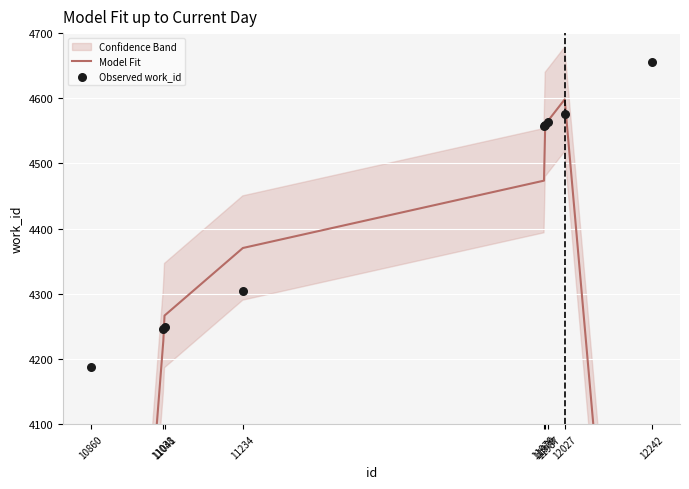

What is the total value across all series at 11979?

9119.0